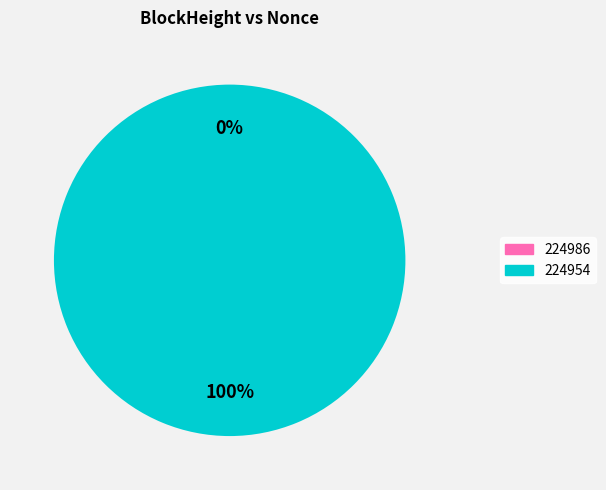

To the nearest percent, what portion does 224954 represent?

100%